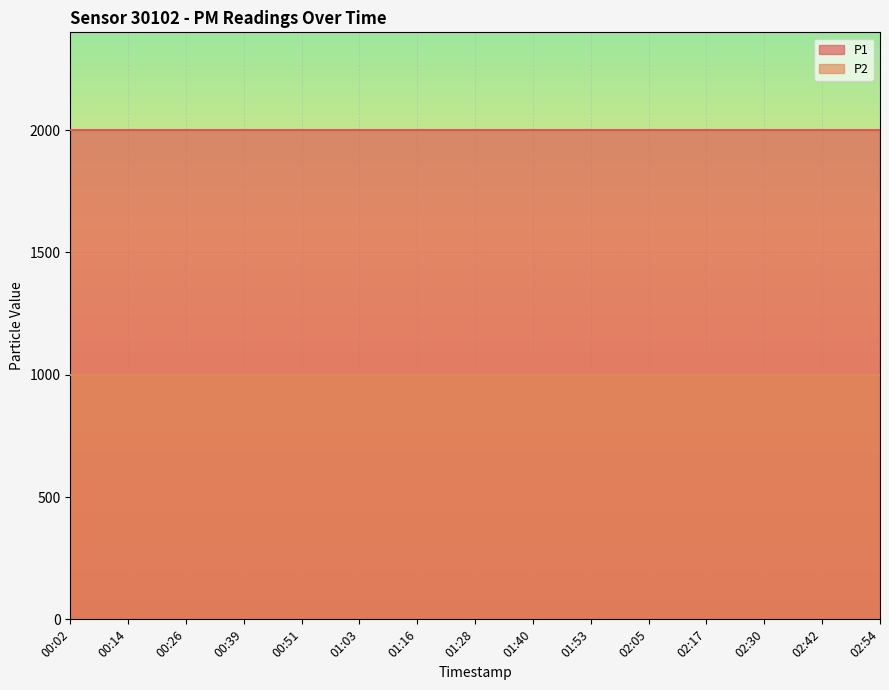

Count the number of data series in this chart.

2